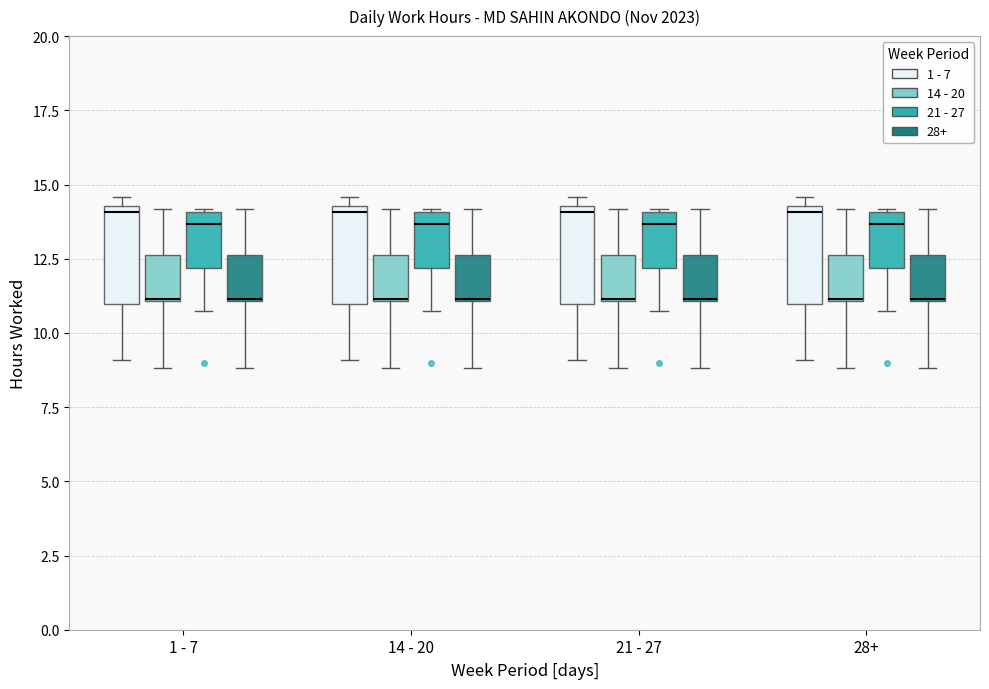

Where is the upper edge of the box for 14 - 20 (14 - 20) on the y-axis? The values are not printed on the chart, so give them approximately, as read against the axis.

12.5